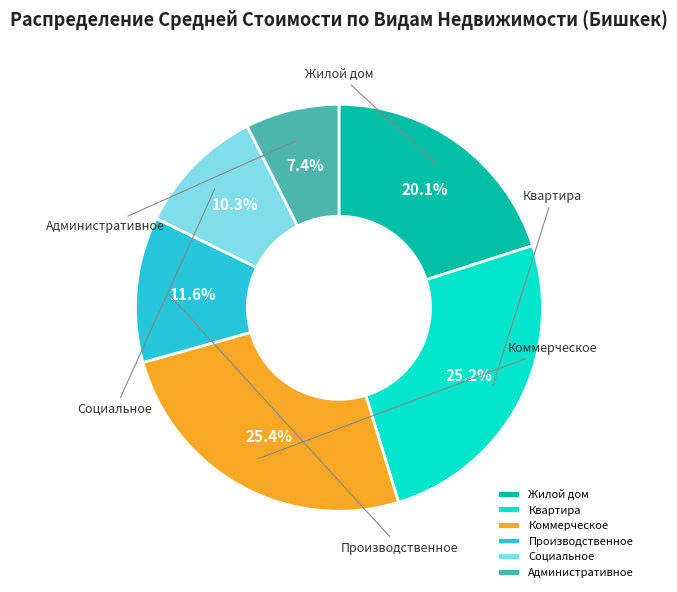

What is the total percentage of Коммерческое and Административное?

32.9%